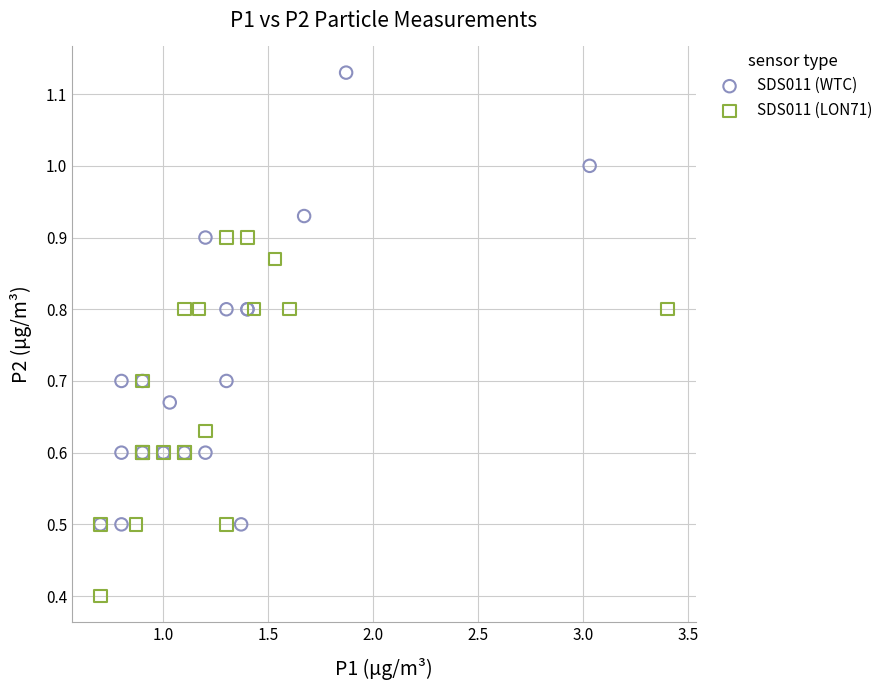

Which series contains the highest Y value?

SDS011 (WTC)